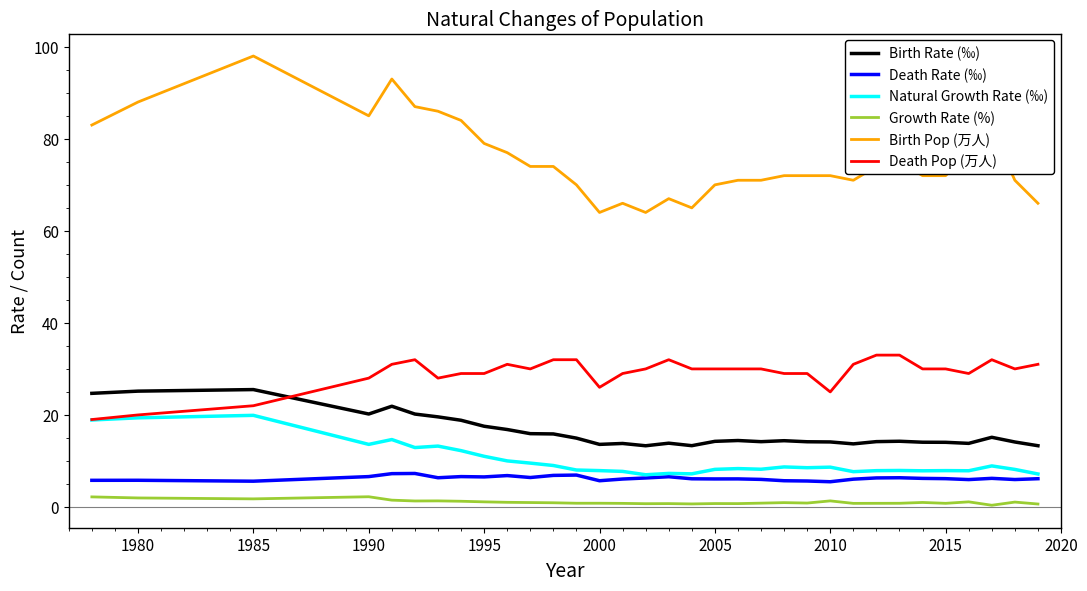

What is the highest value of the Natural Growth Rate (‰) series?

19.9